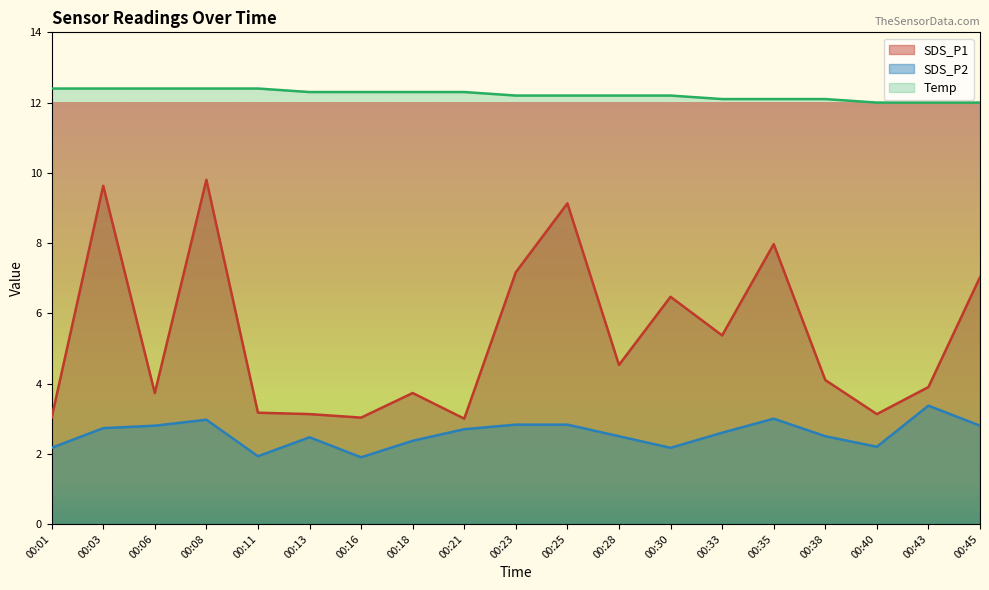

Is it true that SDS_P1 equals 3.9 at 00:43?

True